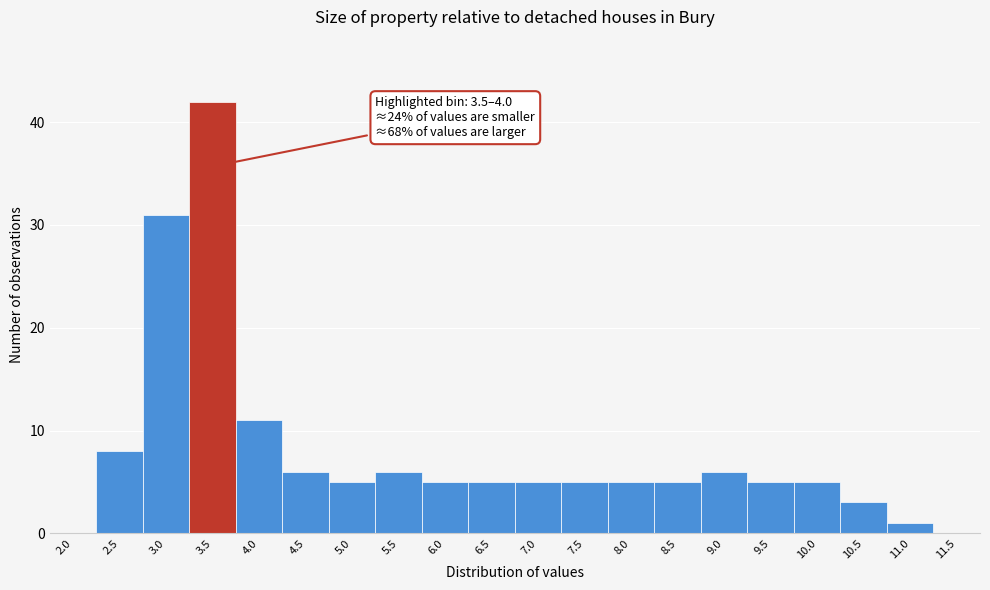

Reading left to right, what are all the values shown in this chart?

2.0=0	2.5=8	3.0=31	3.5=42	4.0=11	4.5=6	5.0=5	5.5=6	6.0=5	6.5=5	7.0=5	7.5=5	8.0=5	8.5=5	9.0=6	9.5=5	10.0=5	10.5=3	11.0=1	11.5=0